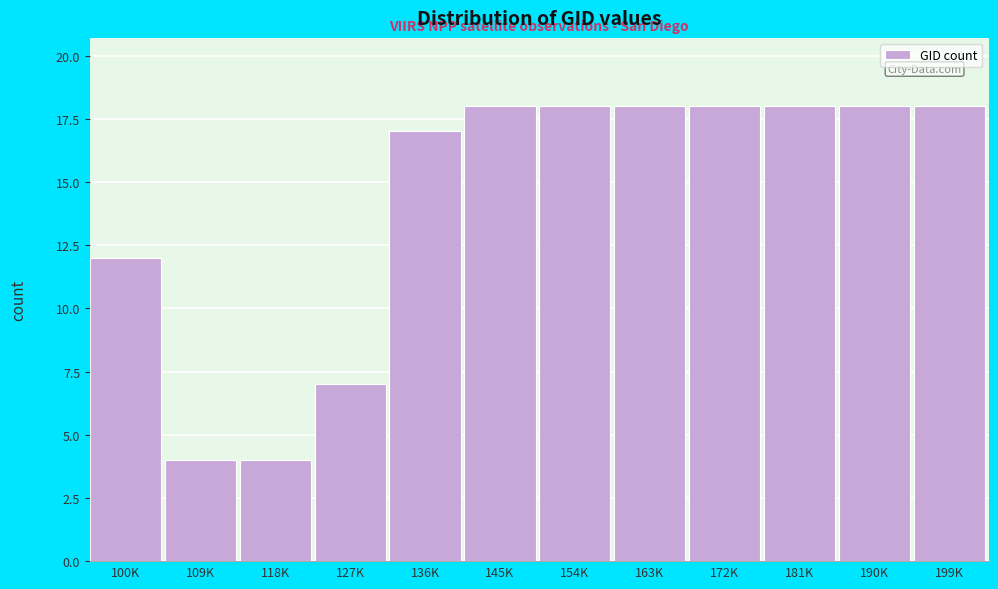

Reading left to right, extract all data points from this chart.

100K=12	109K=4	118K=4	127K=7	136K=17	145K=18	154K=18	163K=18	172K=18	181K=18	190K=18	199K=18